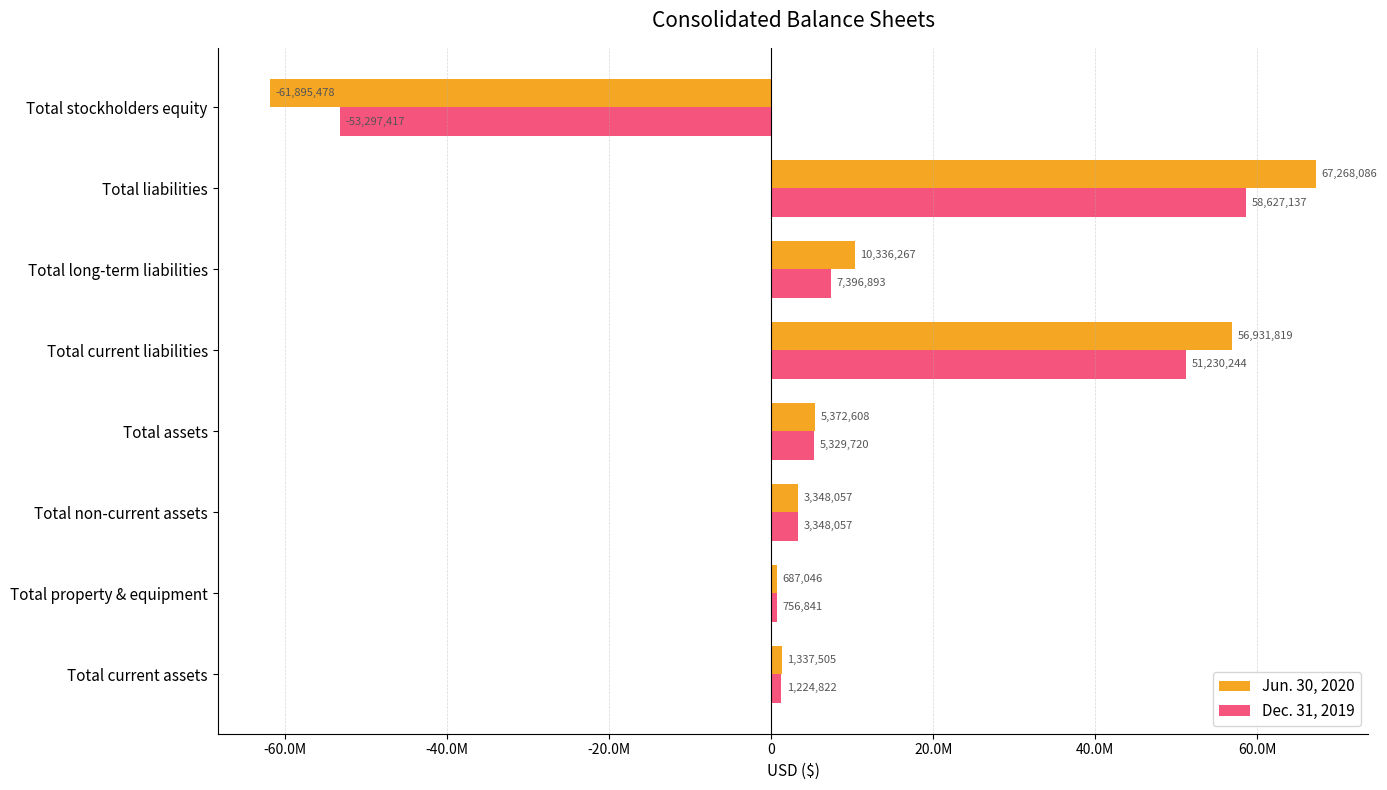

What are all the series names shown in the legend?

Jun. 30, 2020, Dec. 31, 2019